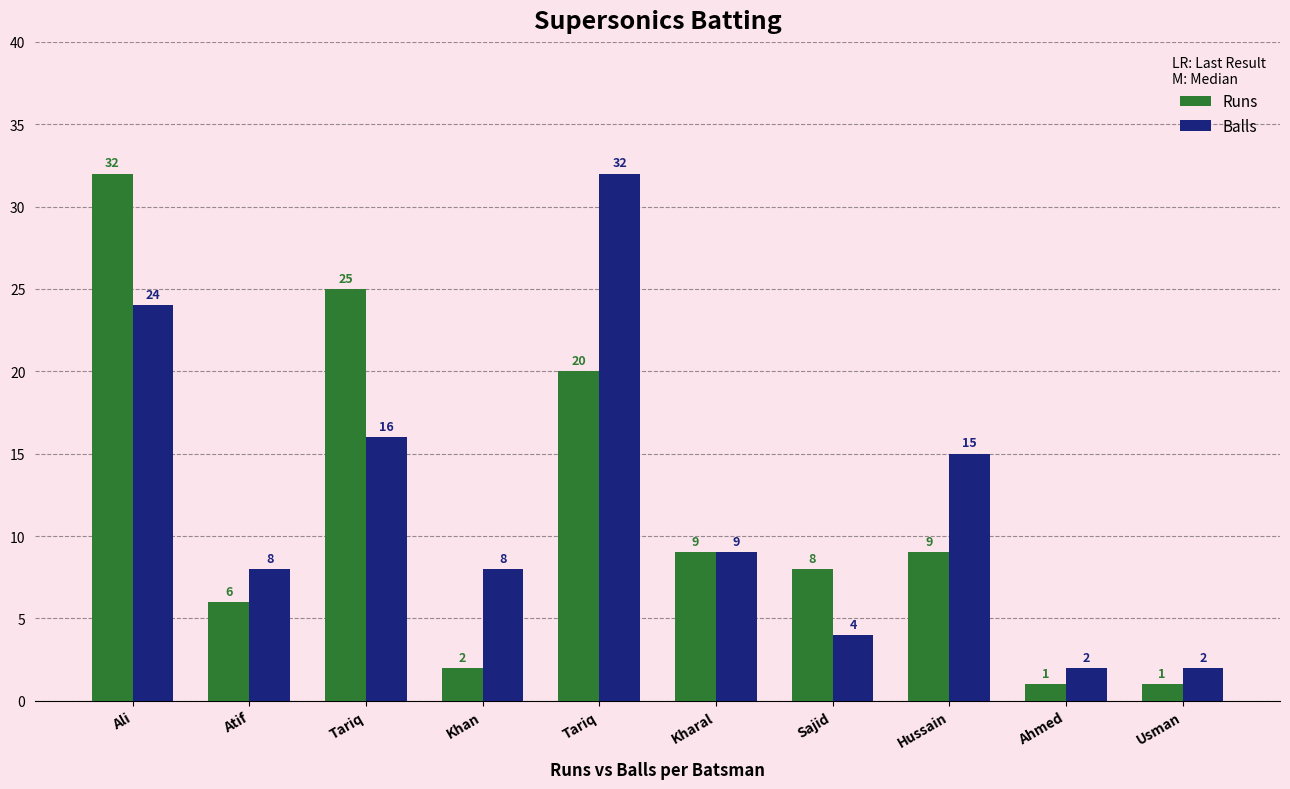

What is the maximum value for Runs?

32